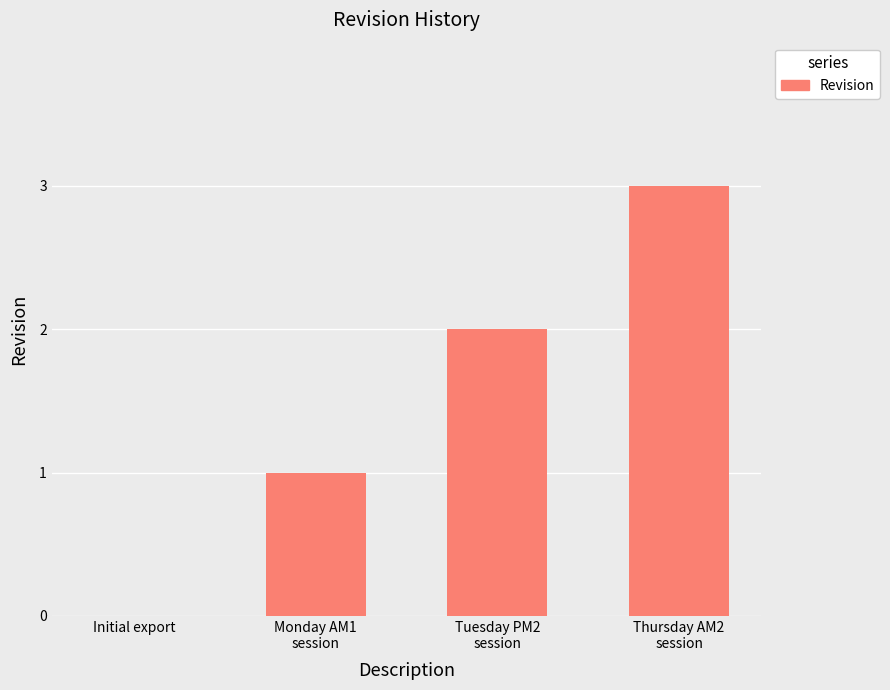

What is the maximum value shown in the chart?

3